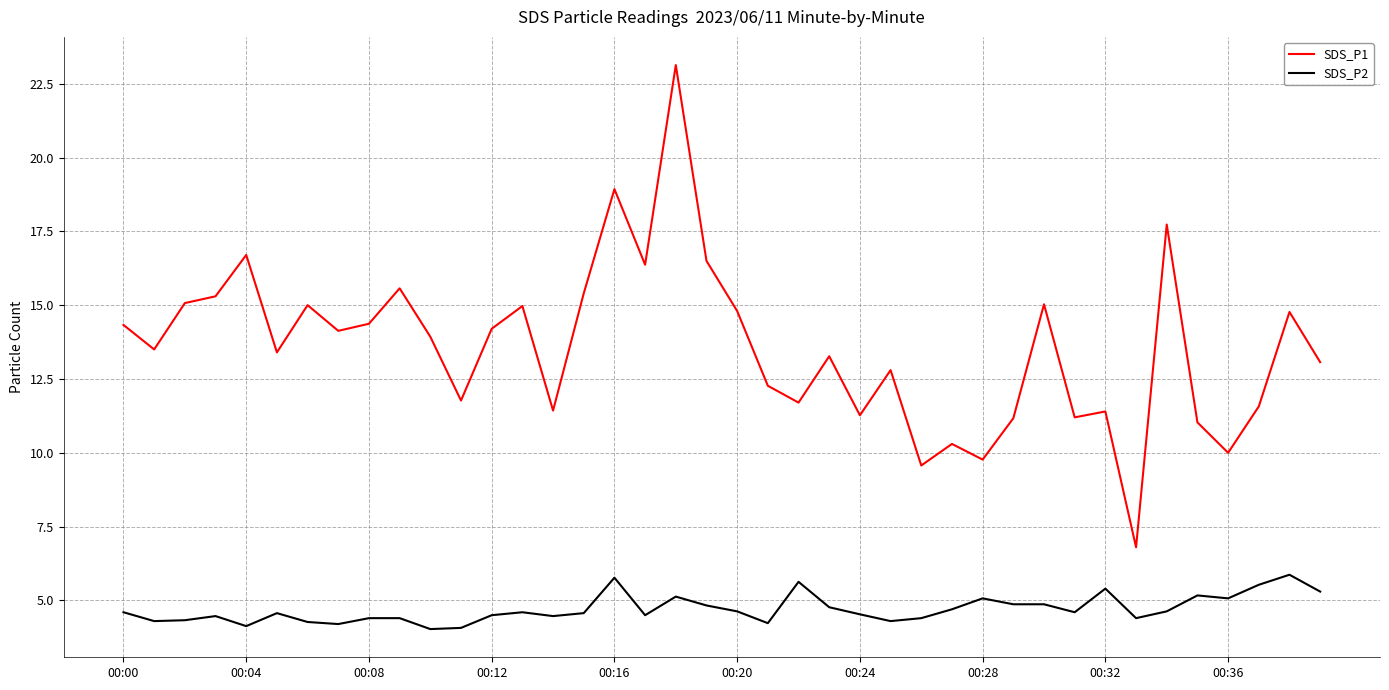

True or false: SDS_P2 has more than 1 interior local peaks.

True